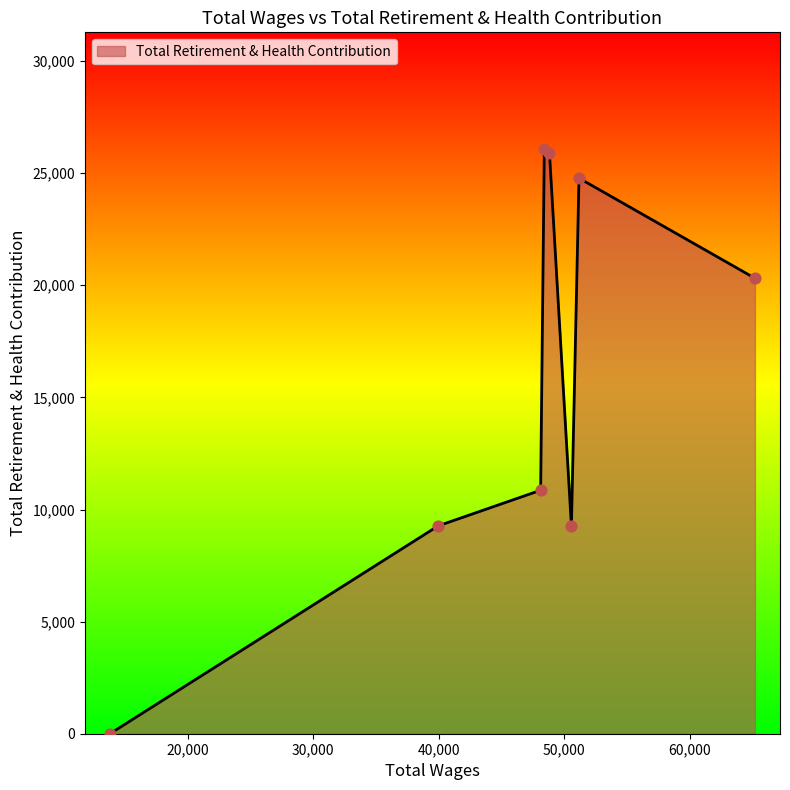

What is the maximum value shown in the chart?

26068